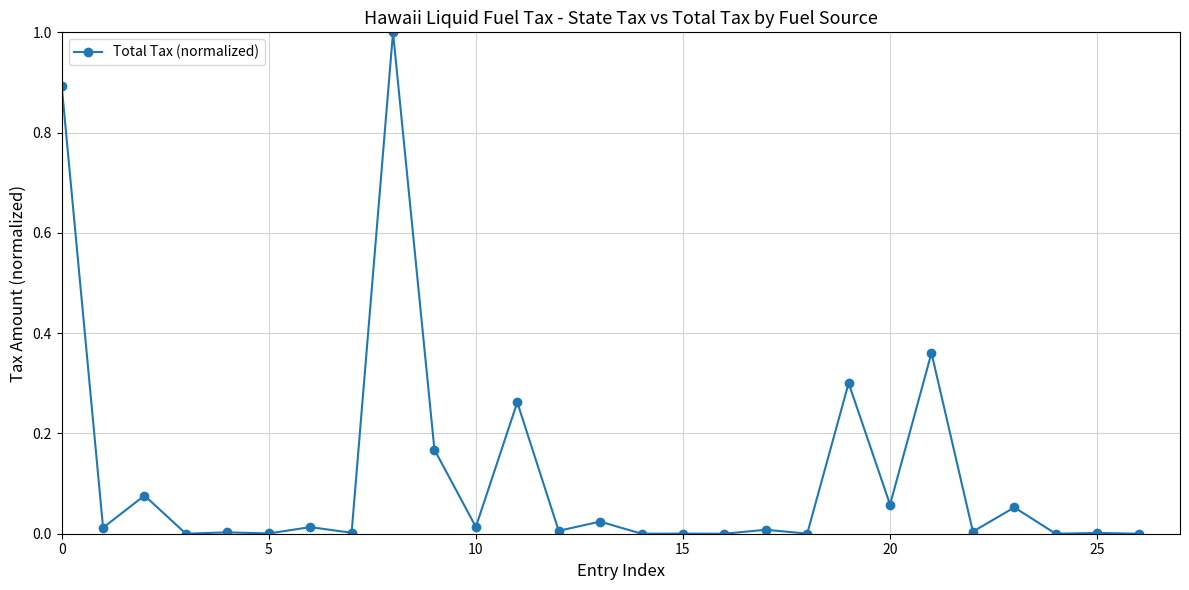

What is the greatest value displayed?

1.0